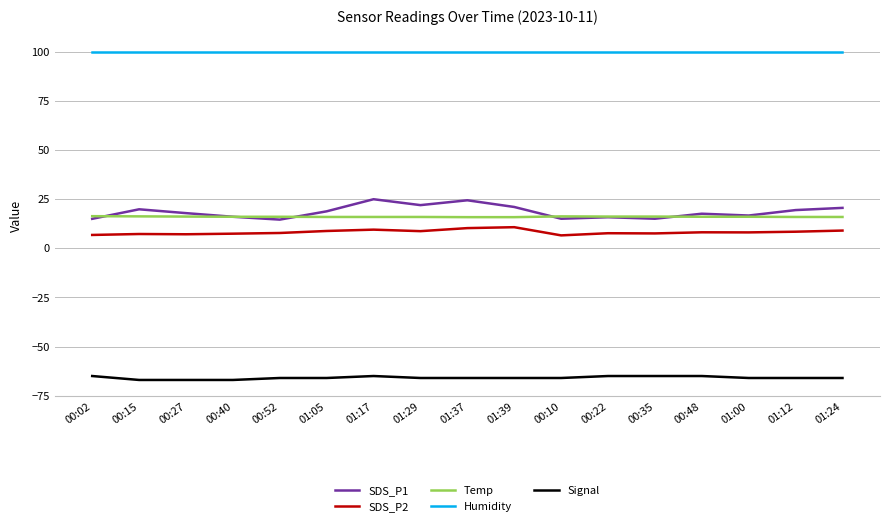

Which series has the widest spread of values?

SDS_P1